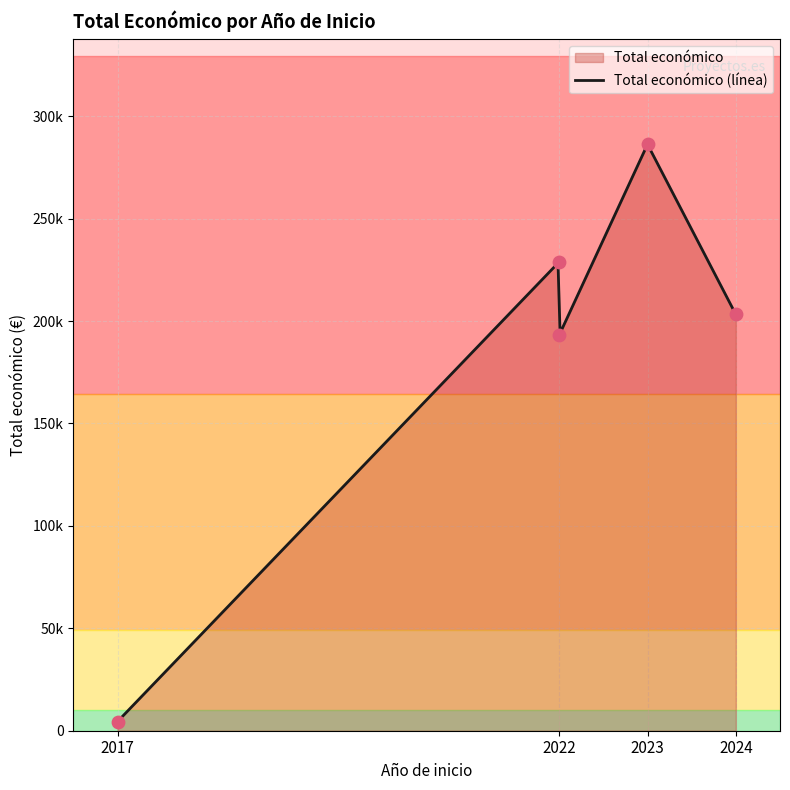

What is the ratio of the value at 2022 to the value at 2017?

50.9